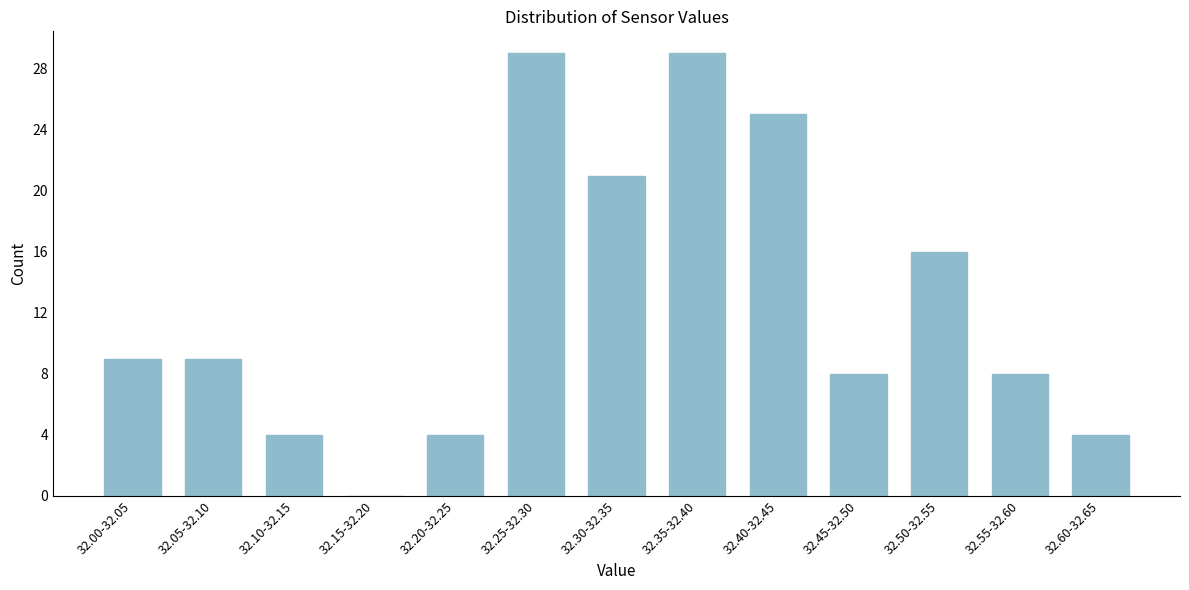

Reading left to right, list all the values displayed in this chart.

32.00-32.05=9	32.05-32.10=9	32.10-32.15=4	32.15-32.20=0	32.20-32.25=4	32.25-32.30=29	32.30-32.35=21	32.35-32.40=29	32.40-32.45=25	32.45-32.50=8	32.50-32.55=16	32.55-32.60=8	32.60-32.65=4